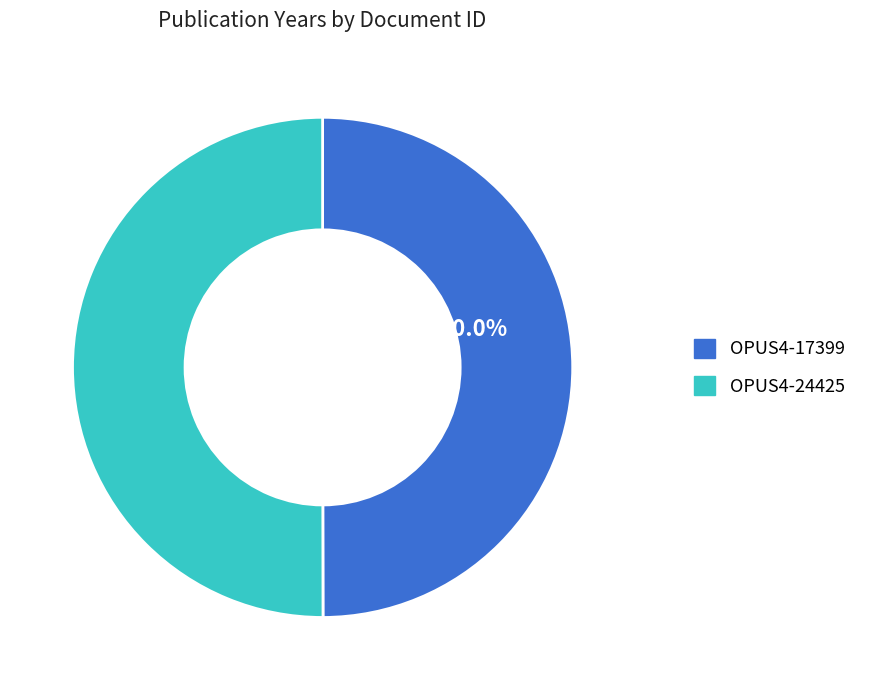

Approximately how many times larger is the value at OPUS4-24425 compared to OPUS4-17399?

1.0